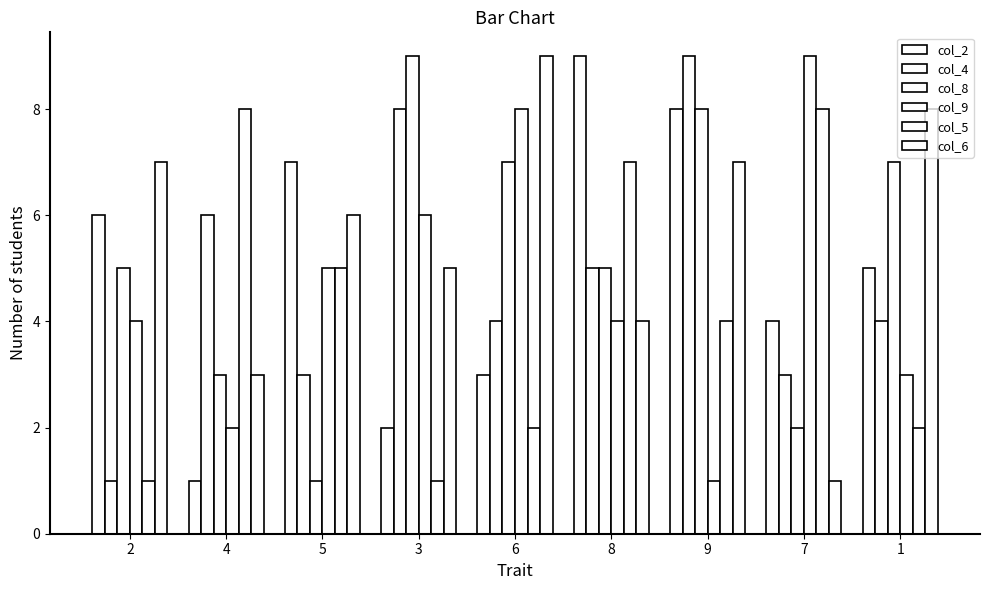

What is the greatest value displayed?

9